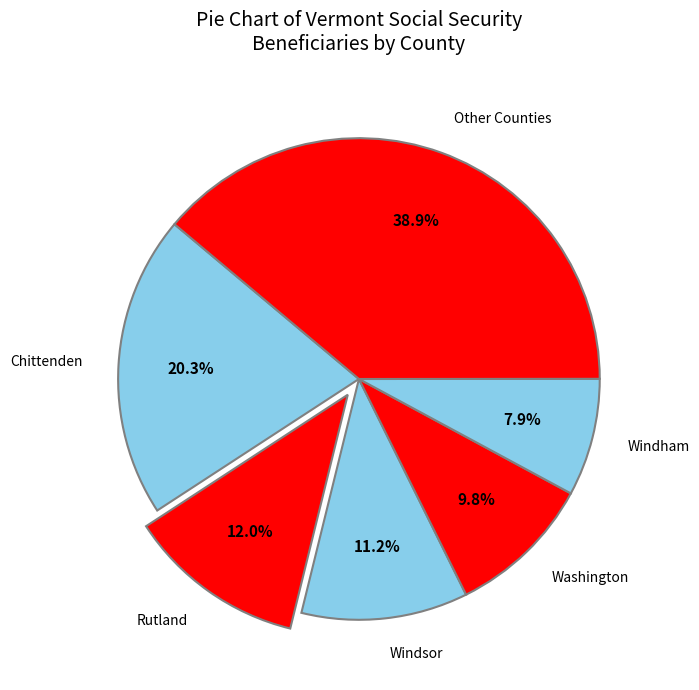

Does Chittenden account for over 50% of the chart?

No